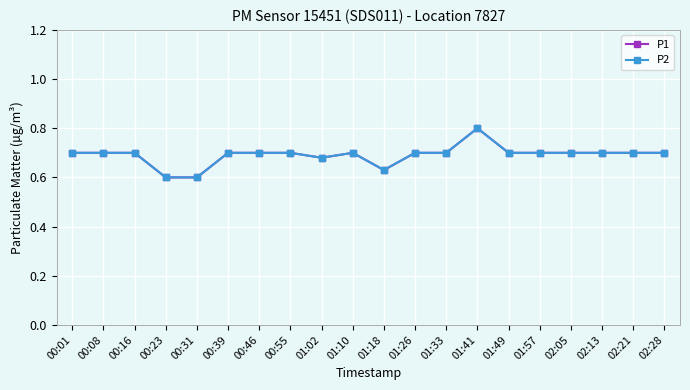

Is this an area chart (filled region under the line)?

No